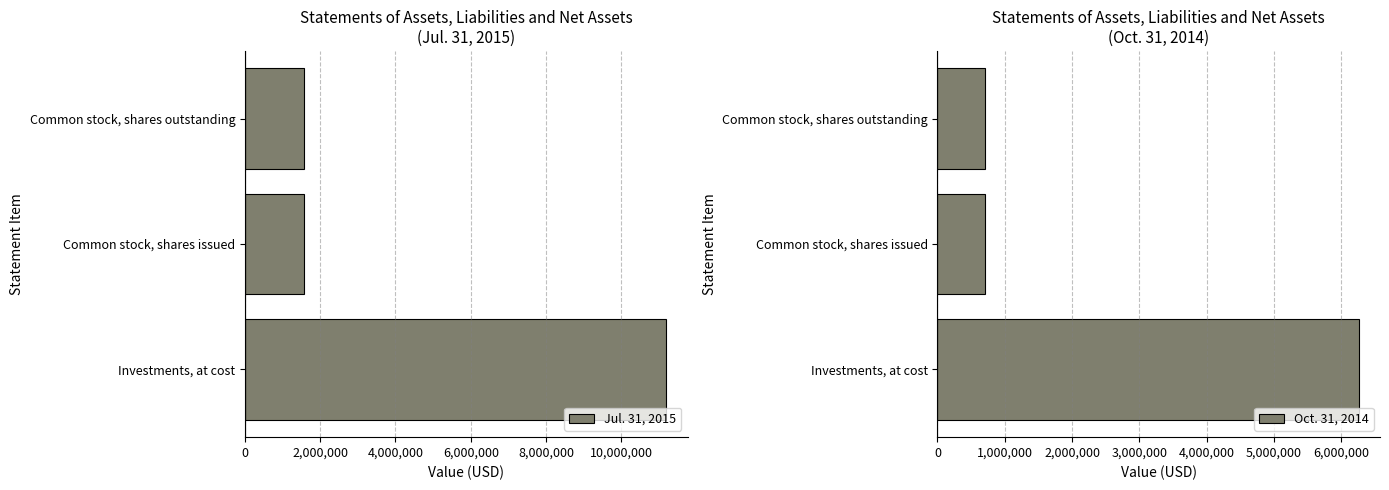

The Jul. 31, 2015 series shows 380437 at Common stock, shares outstanding. True or false?

False